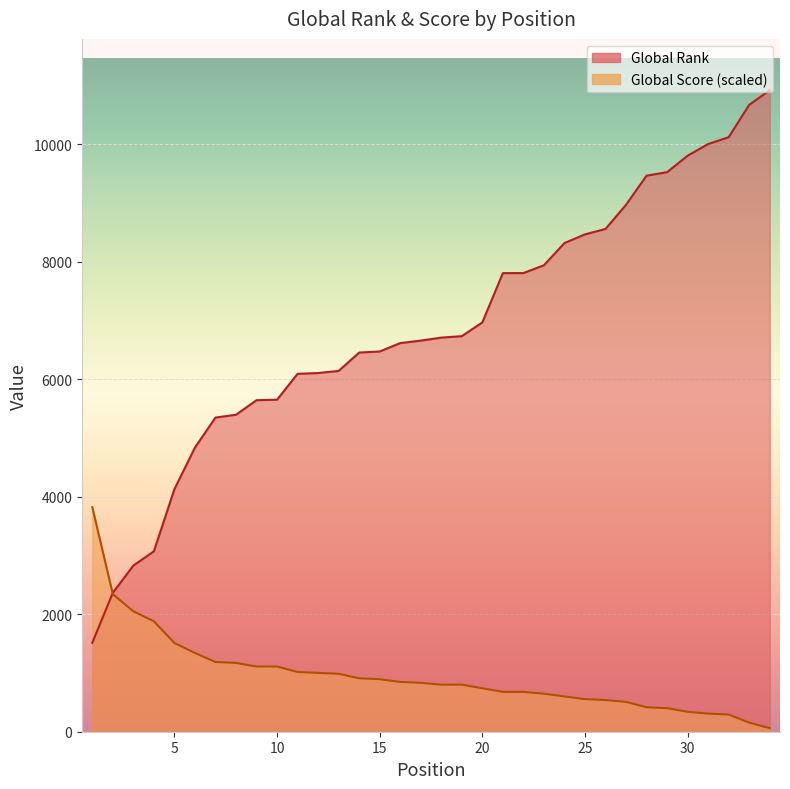

Which series has the widest spread of values?

Global Rank